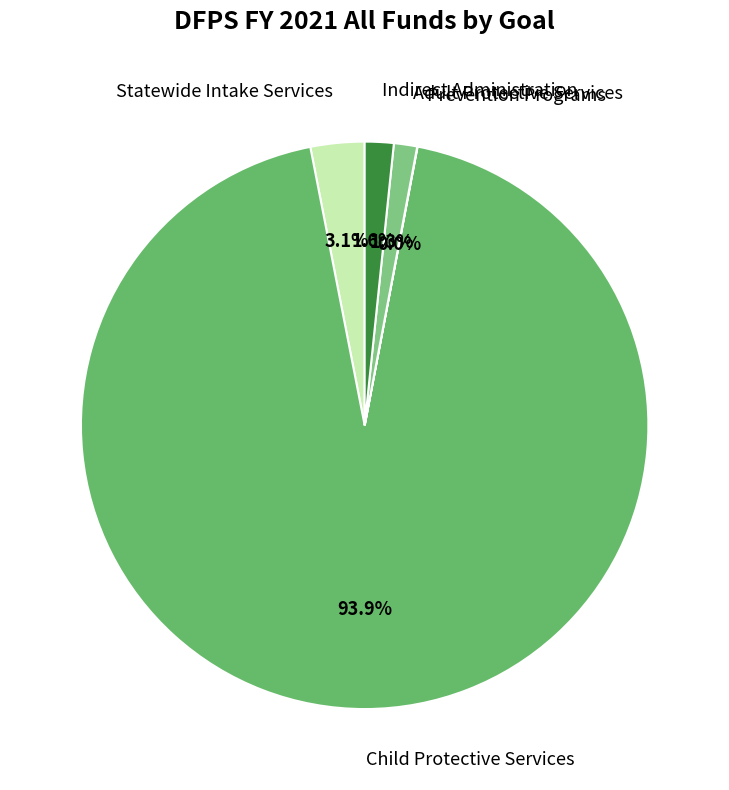

Is there any slice that represents more than half of the pie?

Yes